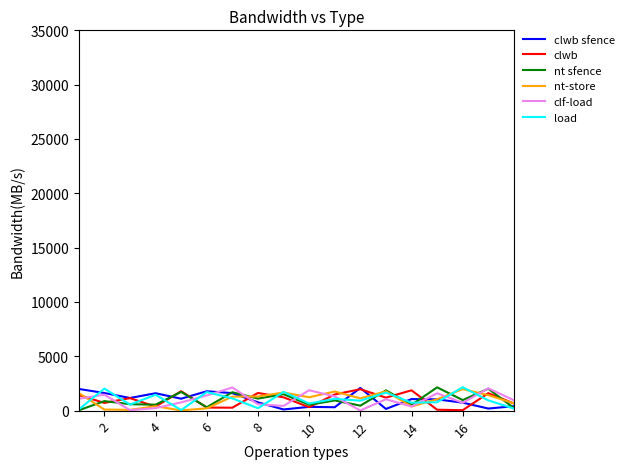

What is the greatest value displayed?

2153